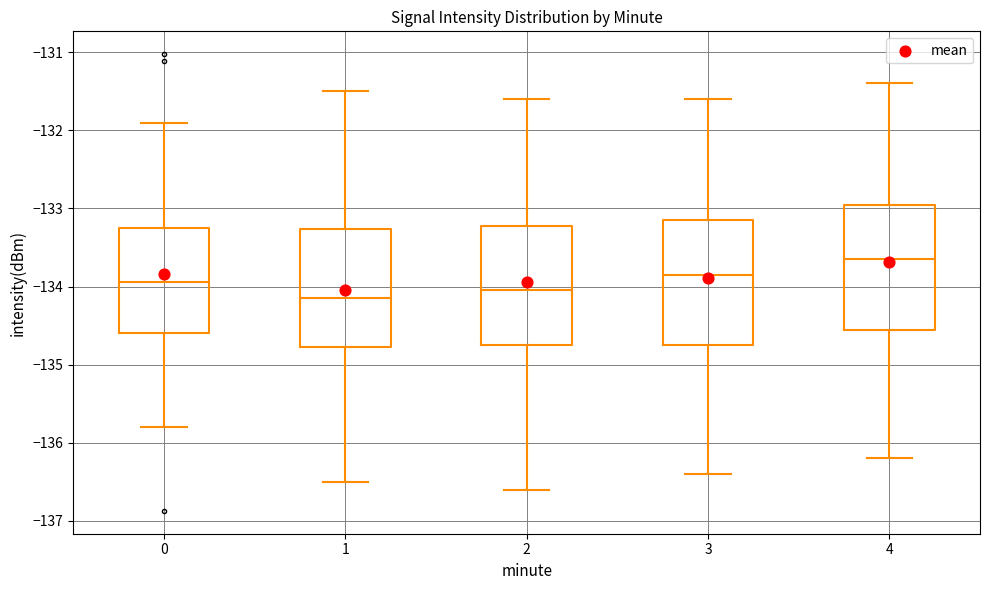

Reading left to right, transcribe this box plot: for each box, give where its median line is, the range the box spans, and where its two whiskers end, as read against the y-axis. The values are not printed on the chart, so give them approximately, as read against the axis.

0: median -133.9, box -134.6 to -133.3, whiskers -135.8 to -131.9
1: median -134.1, box -134.8 to -133.3, whiskers -136.5 to -131.5
2: median -134.0, box -134.7 to -133.2, whiskers -136.6 to -131.6
3: median -133.8, box -134.7 to -133.1, whiskers -136.4 to -131.6
4: median -133.6, box -134.5 to -132.9, whiskers -136.2 to -131.4